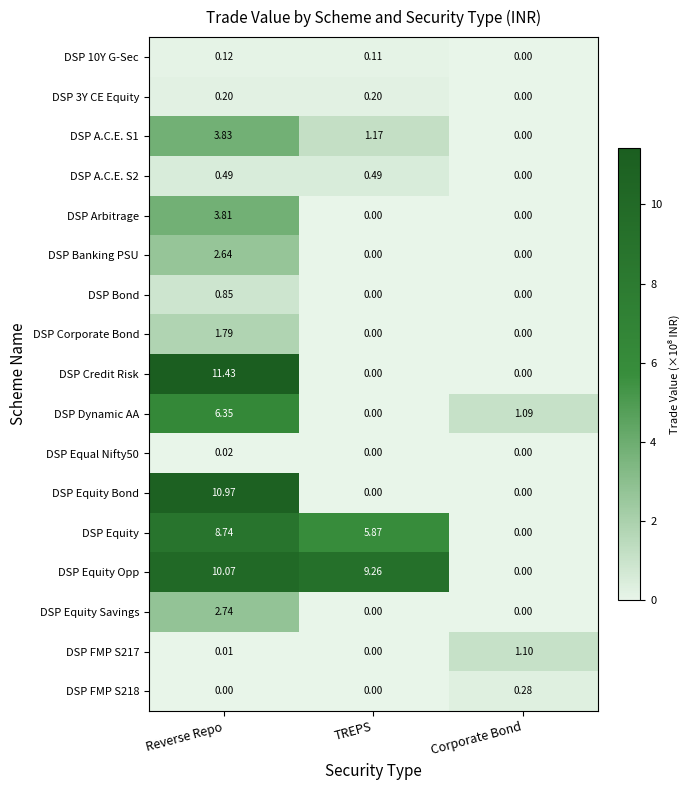

List the labels in order of DSP FMP S217 value, smallest first.

TREPS, Reverse Repo, Corporate Bond